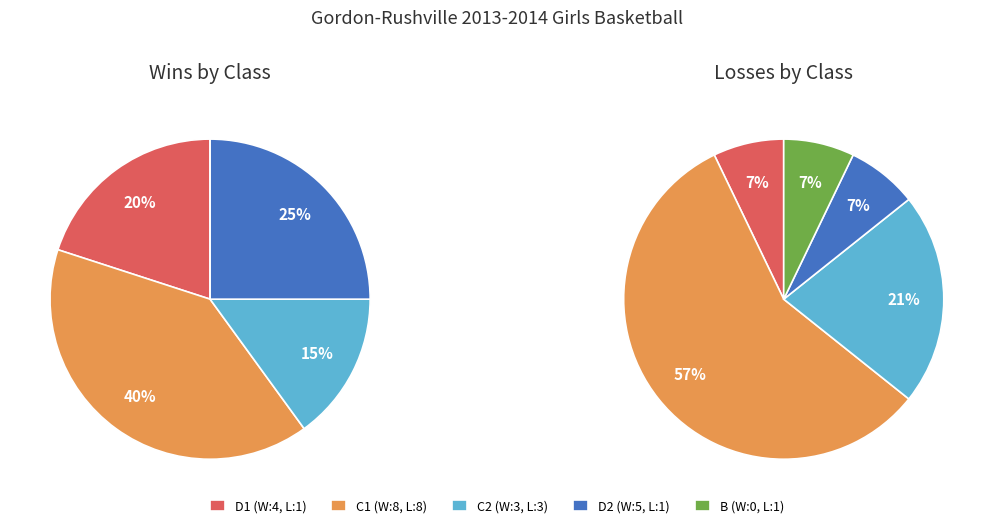

How many segments does this pie chart have?

5